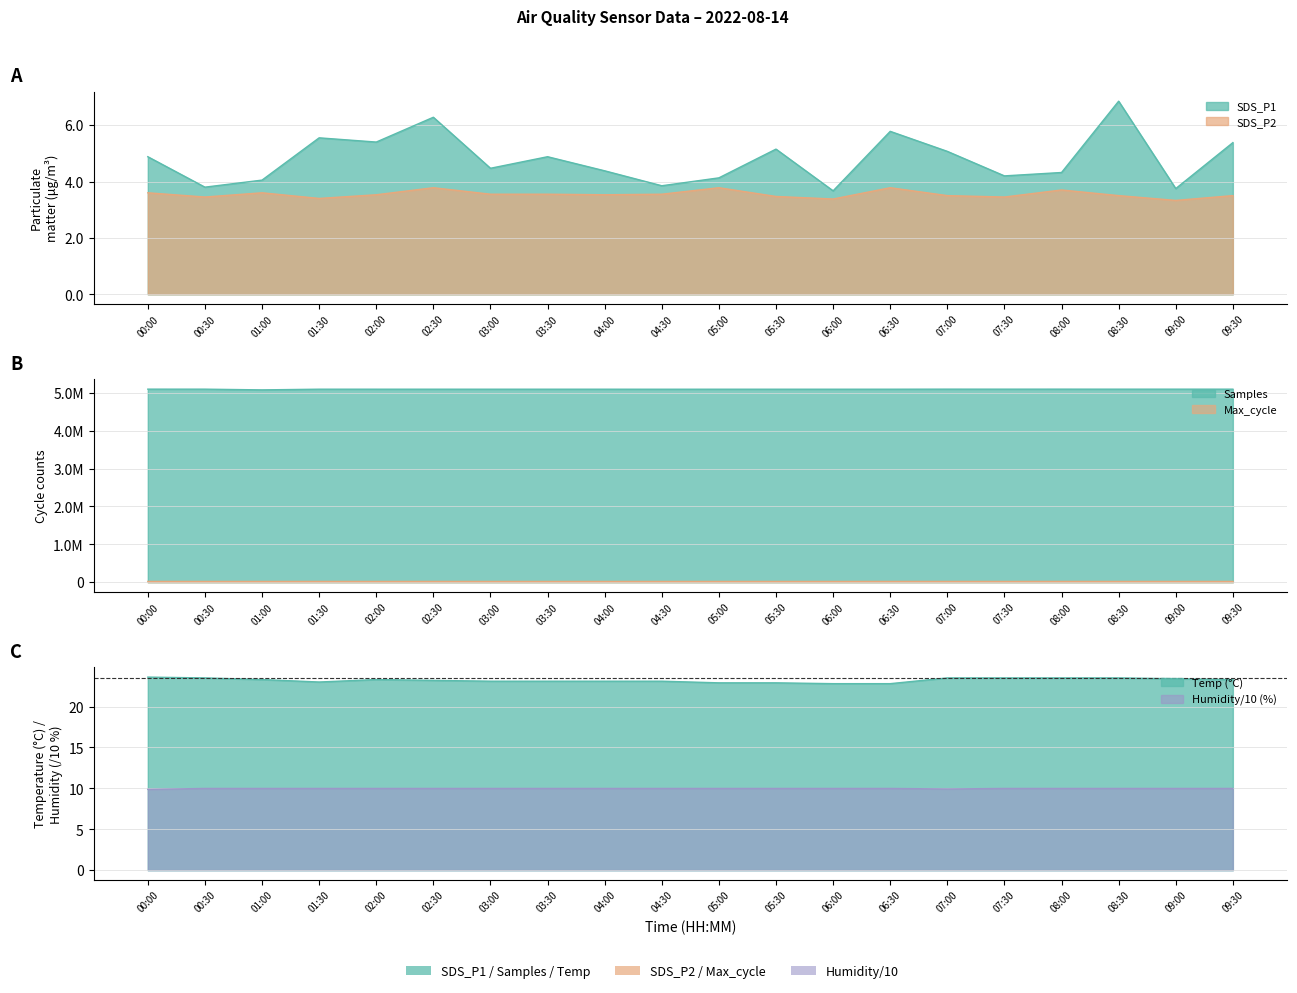

True or false: SDS_P2 has more than 0 interior local peaks.

True